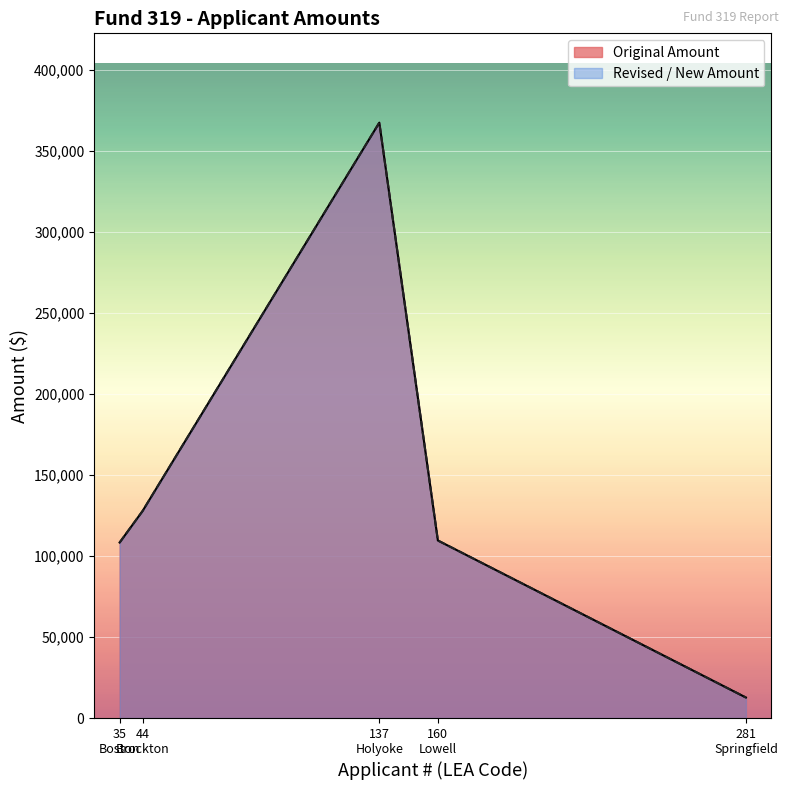

Does the chart display data point markers on the line(s)?

No